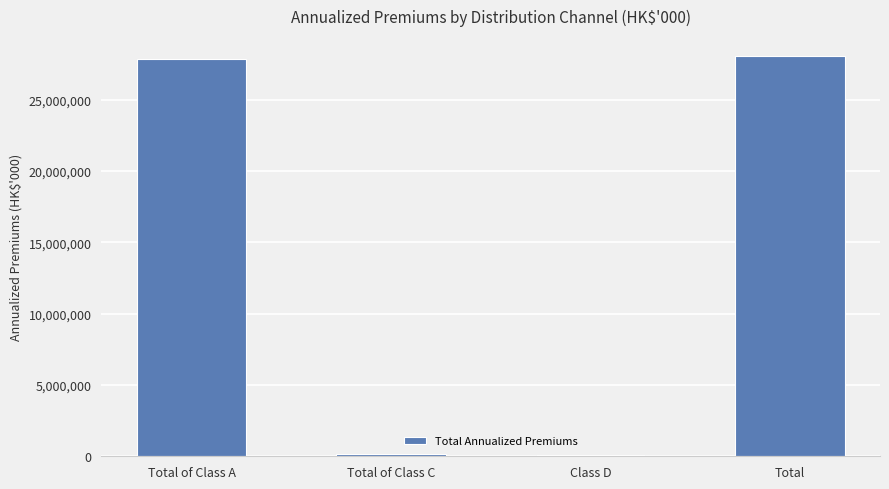

Are the bars grouped side by side (vs. stacked)?

No